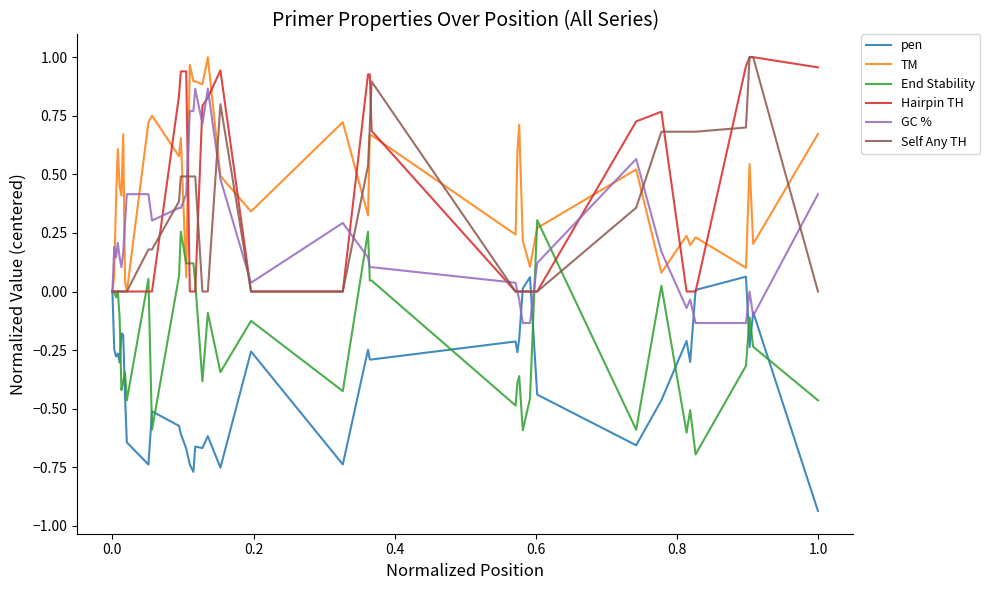

Which series has the largest total across all categories?

TM